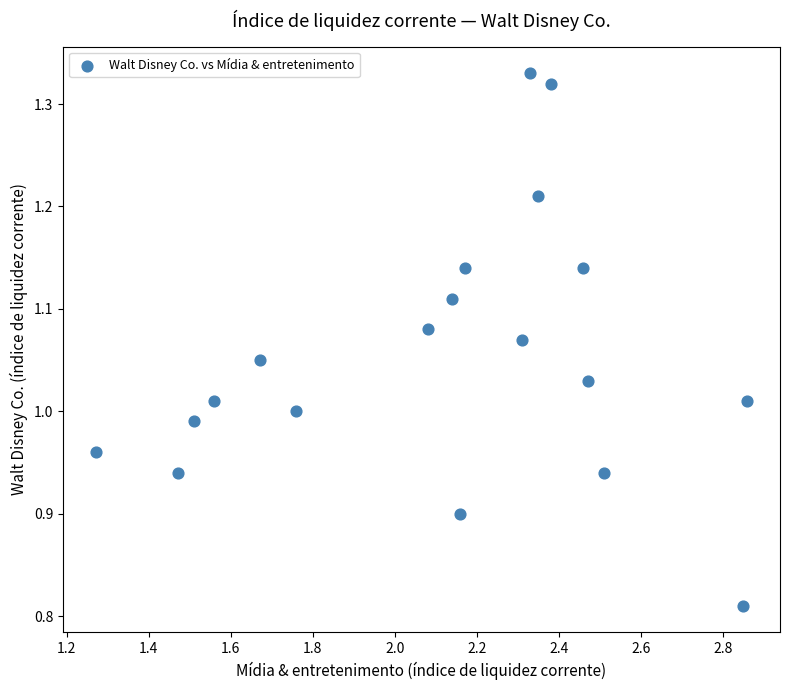

What is the range of Y values (max minus min)?

0.5